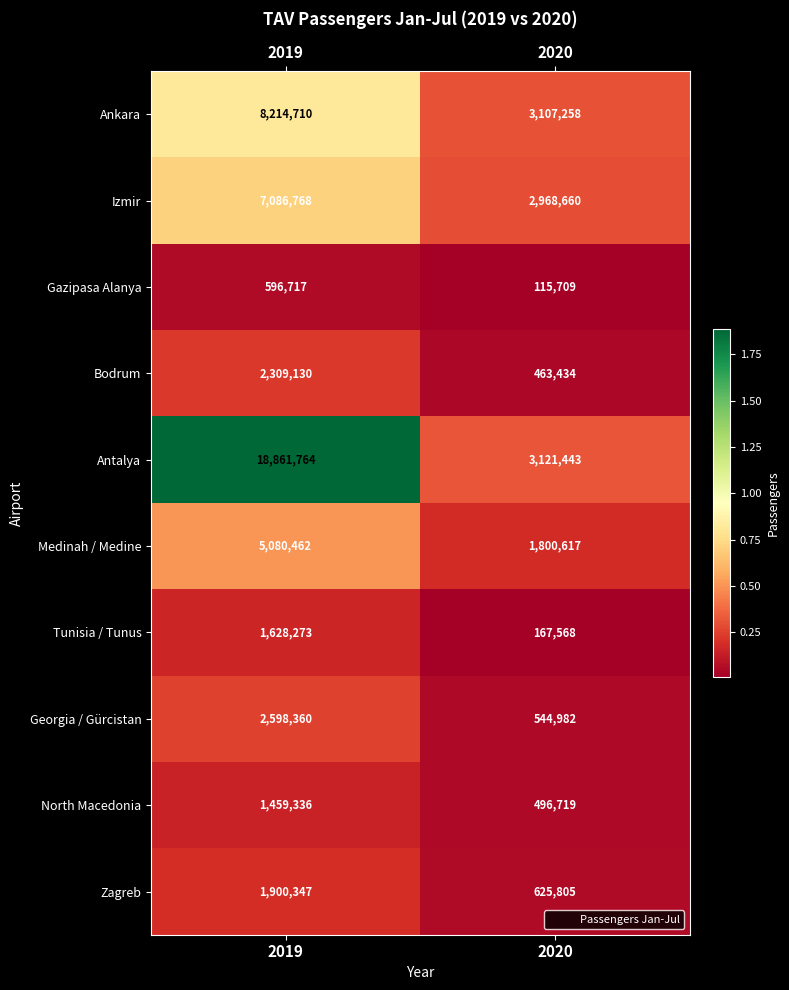

What is the greatest value displayed?

18861764